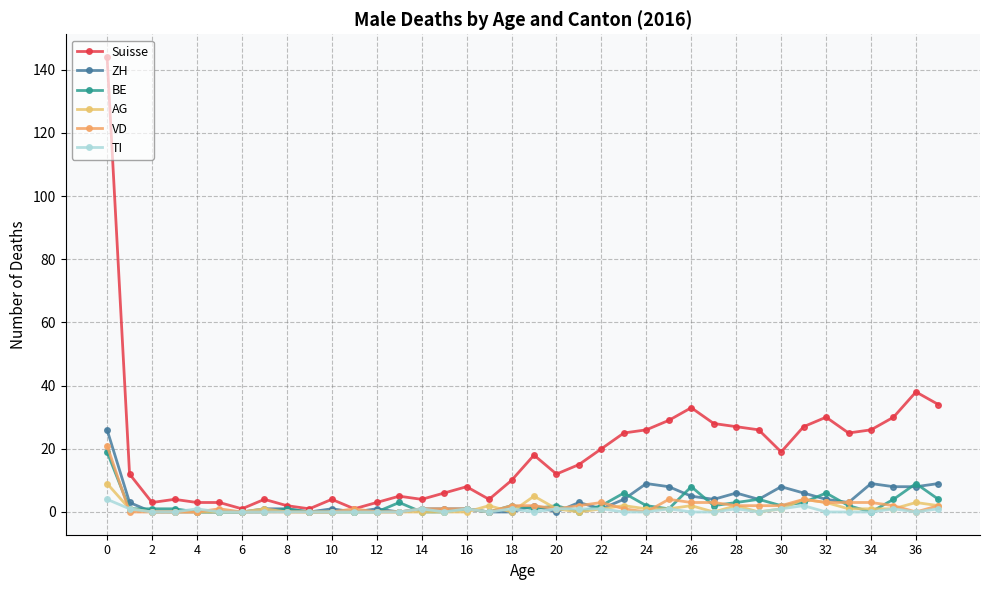

How many values in the Suisse series are below 15?

19